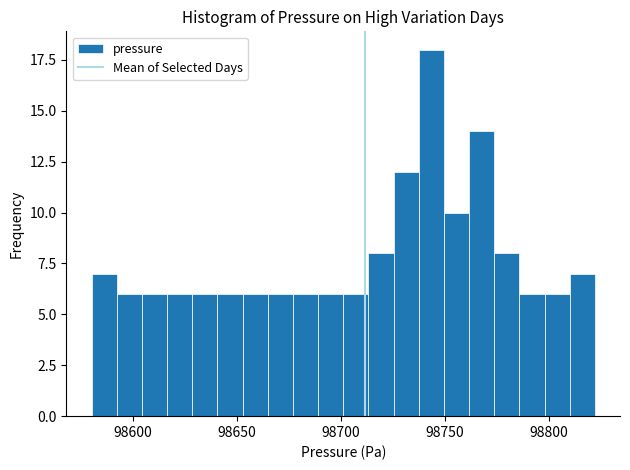

Around what value on the x-axis is the tallest bar? Give the approximate position of its centre, as read against the axis.

98745